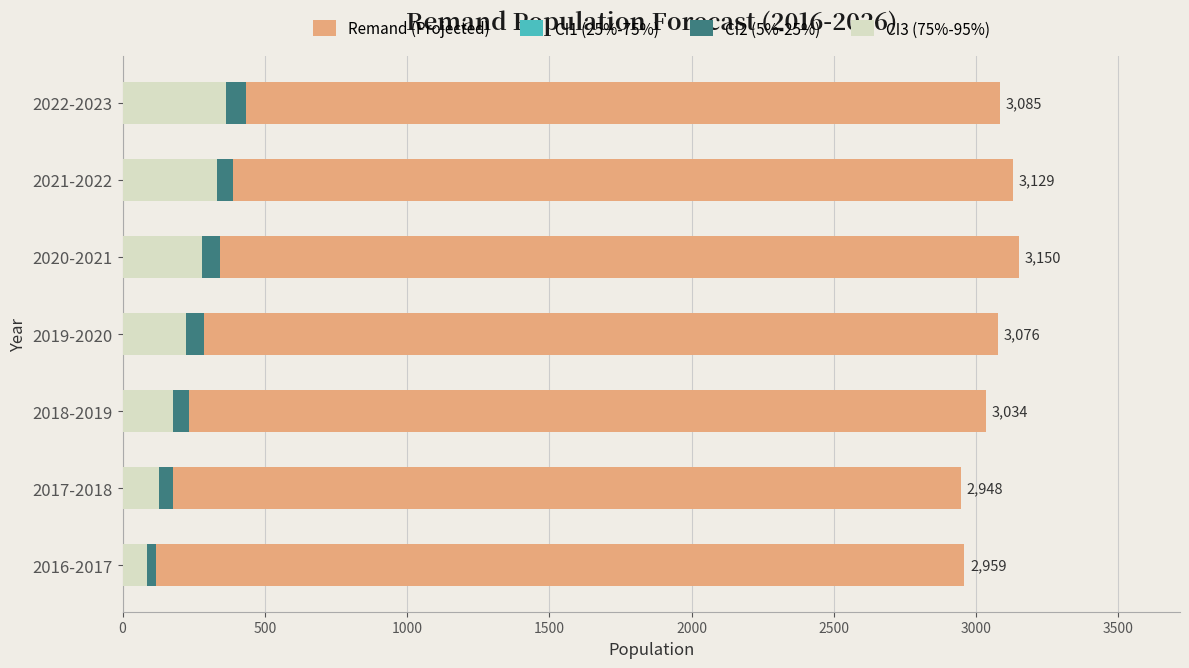

What is the greatest value displayed?

3150.1